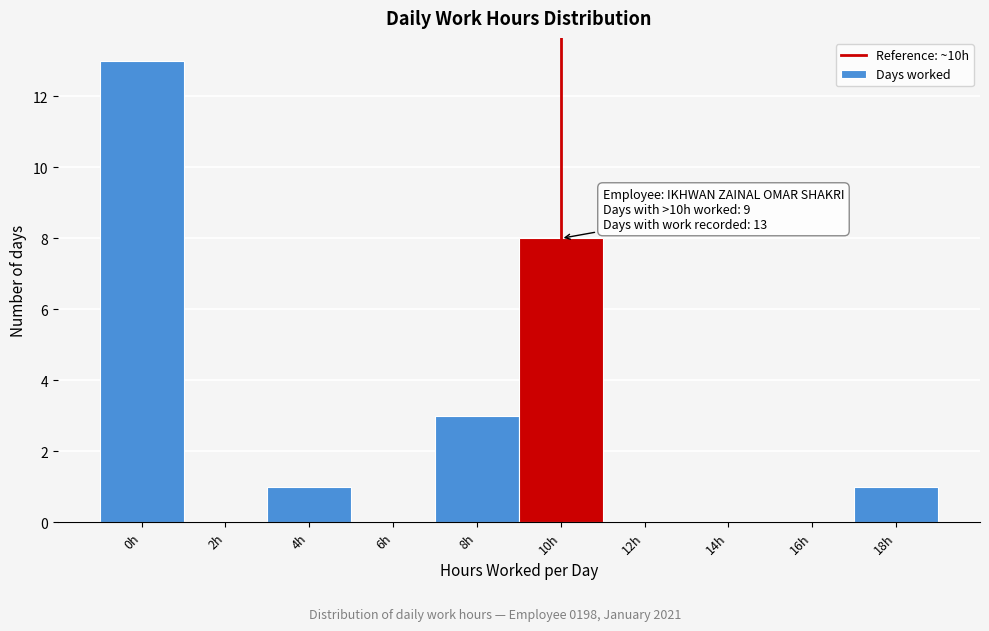

Reading left to right, list all the values displayed in this chart.

0h=13	2h=0	4h=1	6h=0	8h=3	10h=8	12h=0	14h=0	16h=0	18h=1